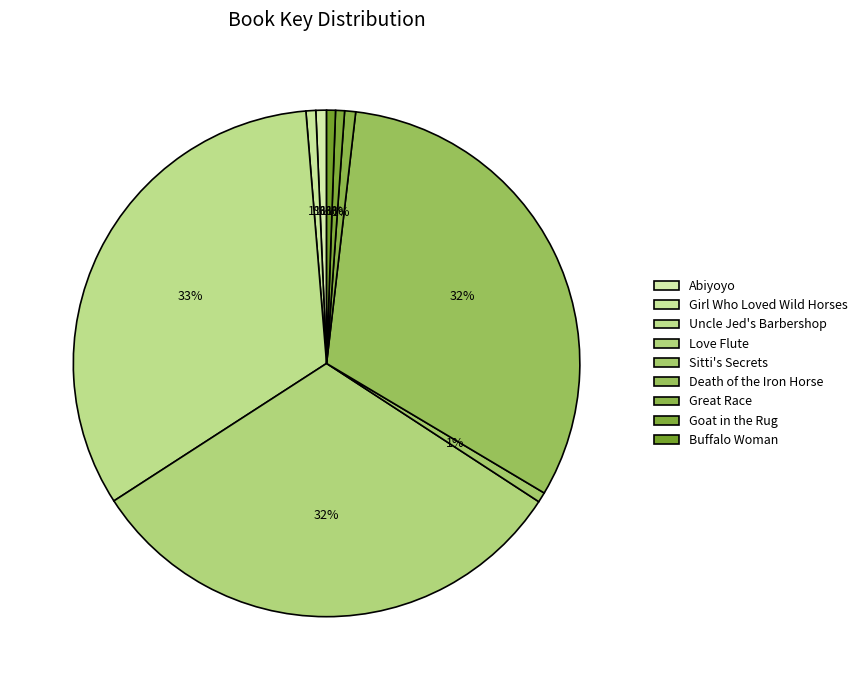

What is the change in value from Love Flute to Buffalo Woman?

-308952